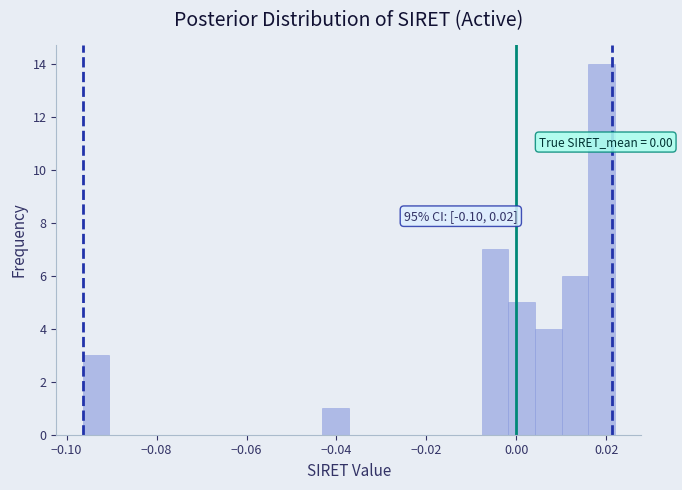

Around what value on the x-axis is the tallest bar? Give the approximate position of its centre, as read against the axis.

0.018